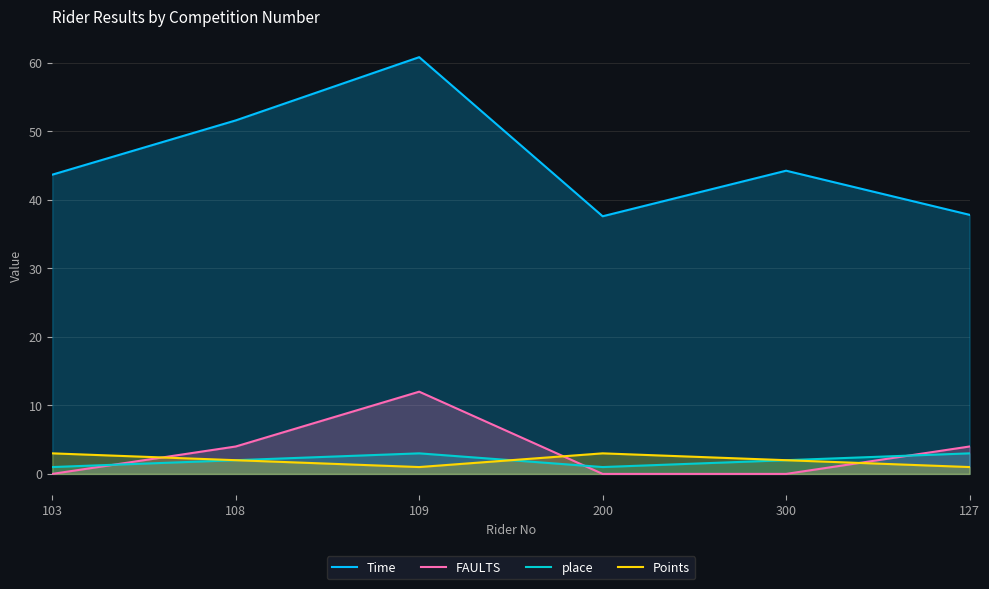

Is it true that FAULTS equals 6.4 at 109?

False